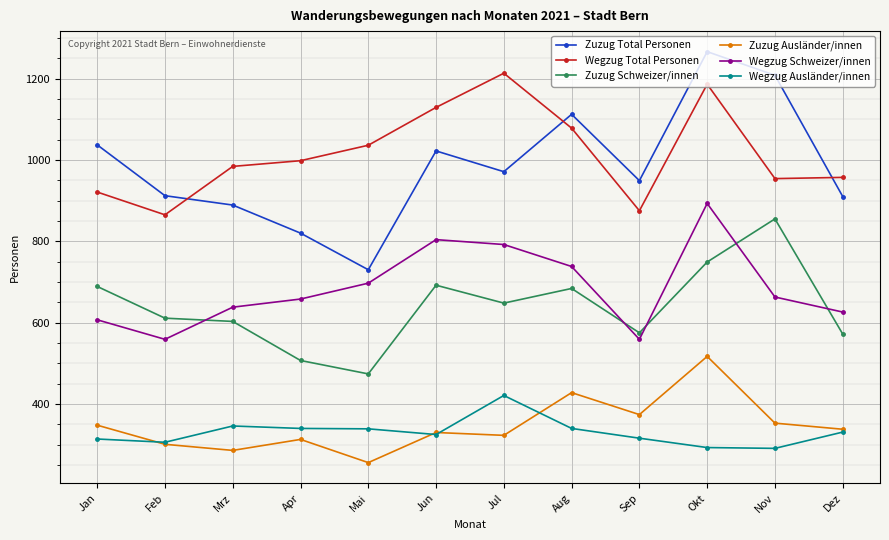

Is it true that Zuzug Ausländer/innen equals 567 at Sep?

False